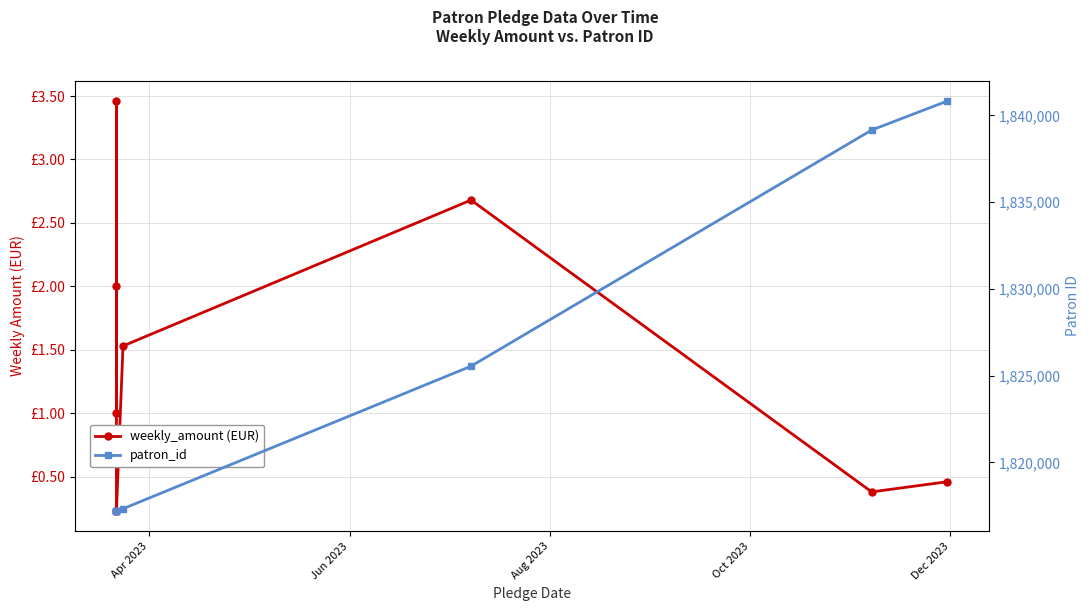

Reading left to right, transcribe all the data shown in this chart.

weekly_amount (EUR): 1.0	2.0	3.5	0.2	1.5	2.7	0.4	0.5
patron_id: 1817210.0	1817214.0	1817215.0	1817234.0	1817336.0	1825550.0	1839152.0	1840821.0